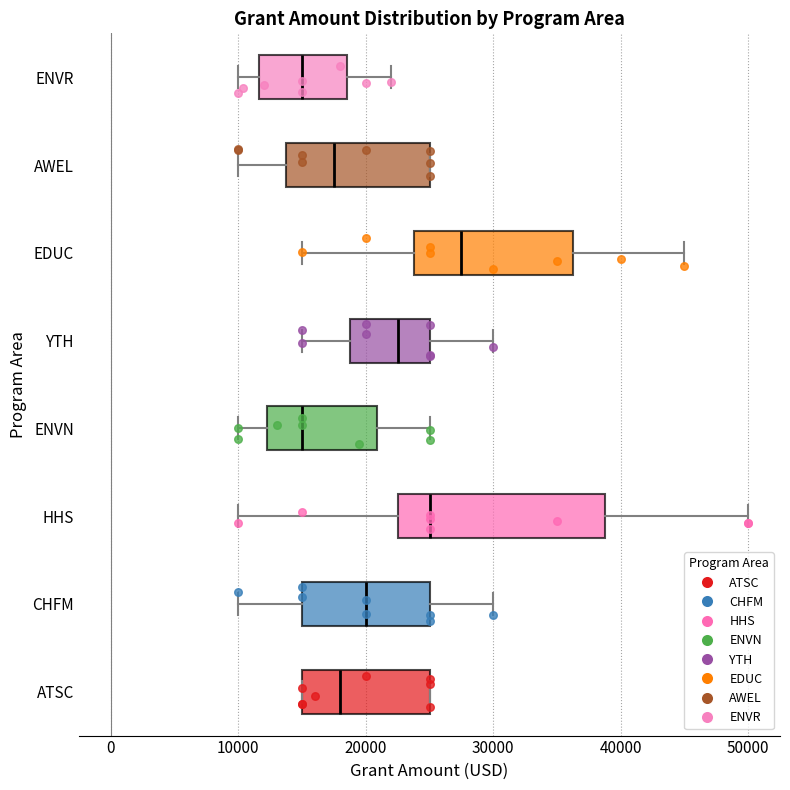

Comparing the boxes themselves (not the whiskers), which one is the widest?

HHS